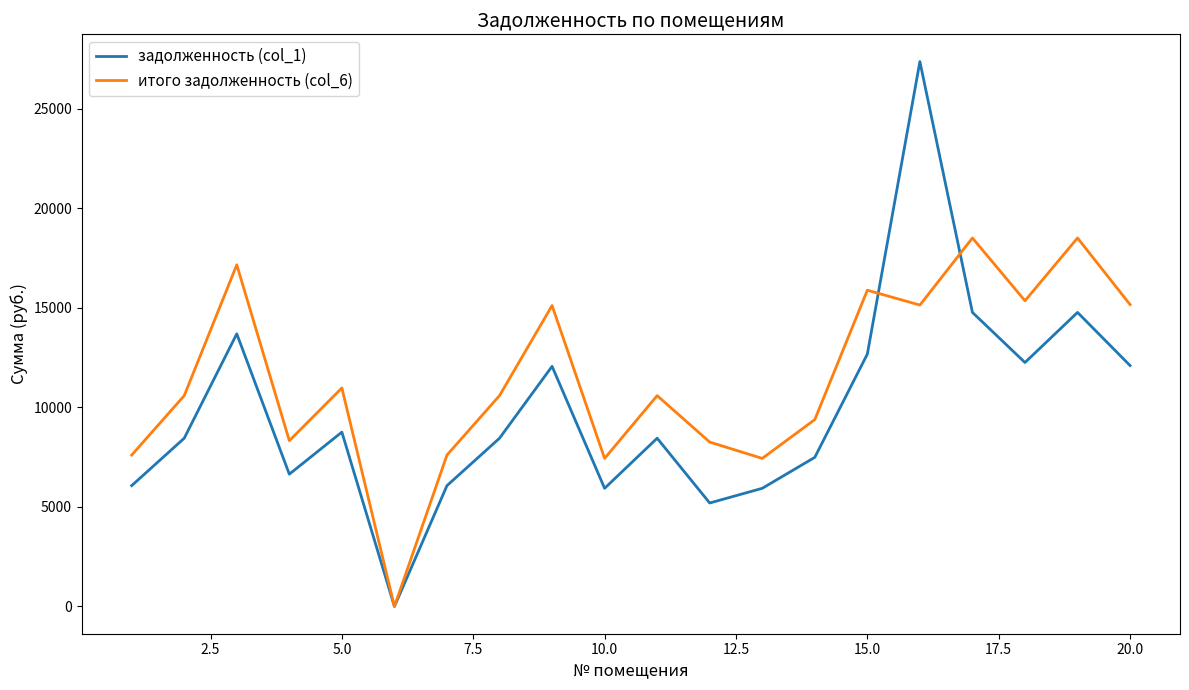

Which series has the largest range (max minus min)?

задолженность (col_1)